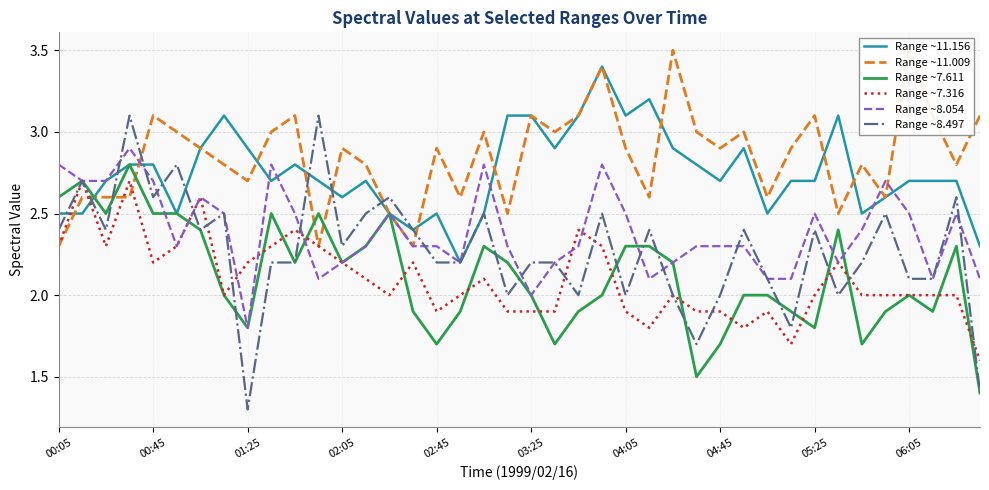

What is the highest value of the Range ~8.497 series?

3.1